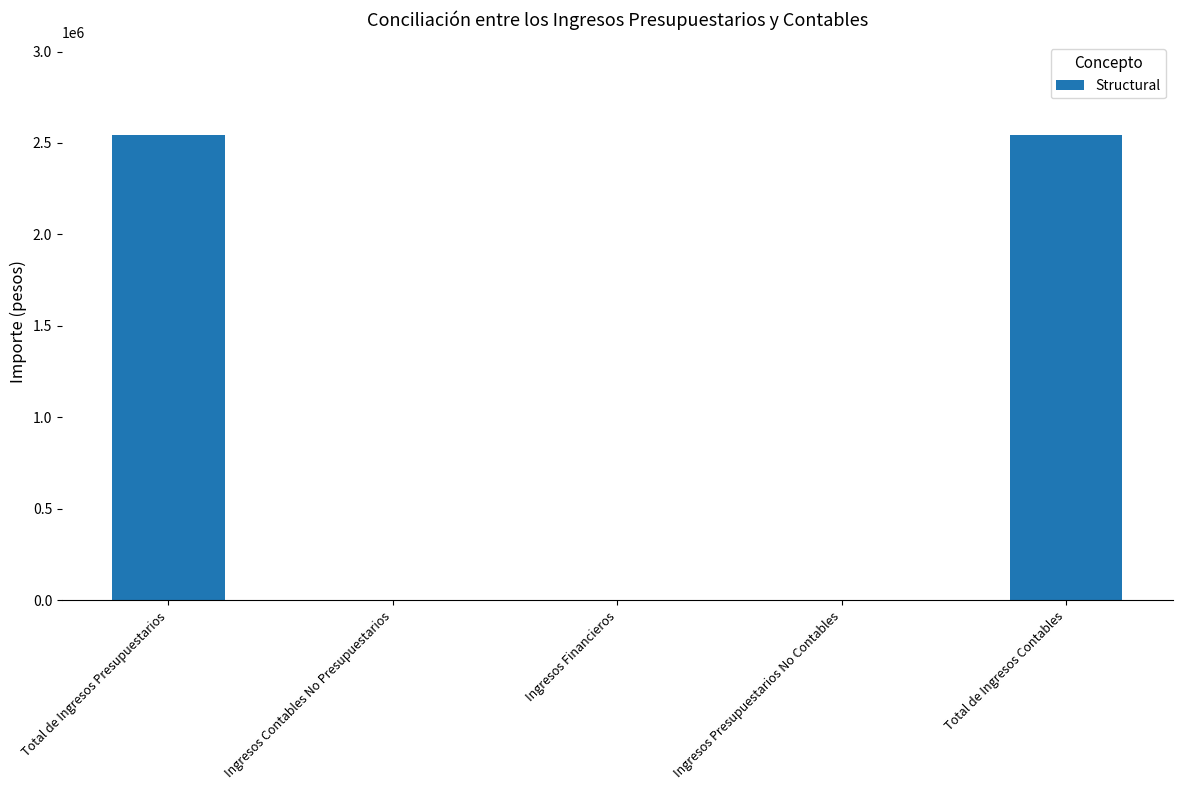

What is the change in value from Total de Ingresos Presupuestarios to Ingresos Financieros?

-2541805.6